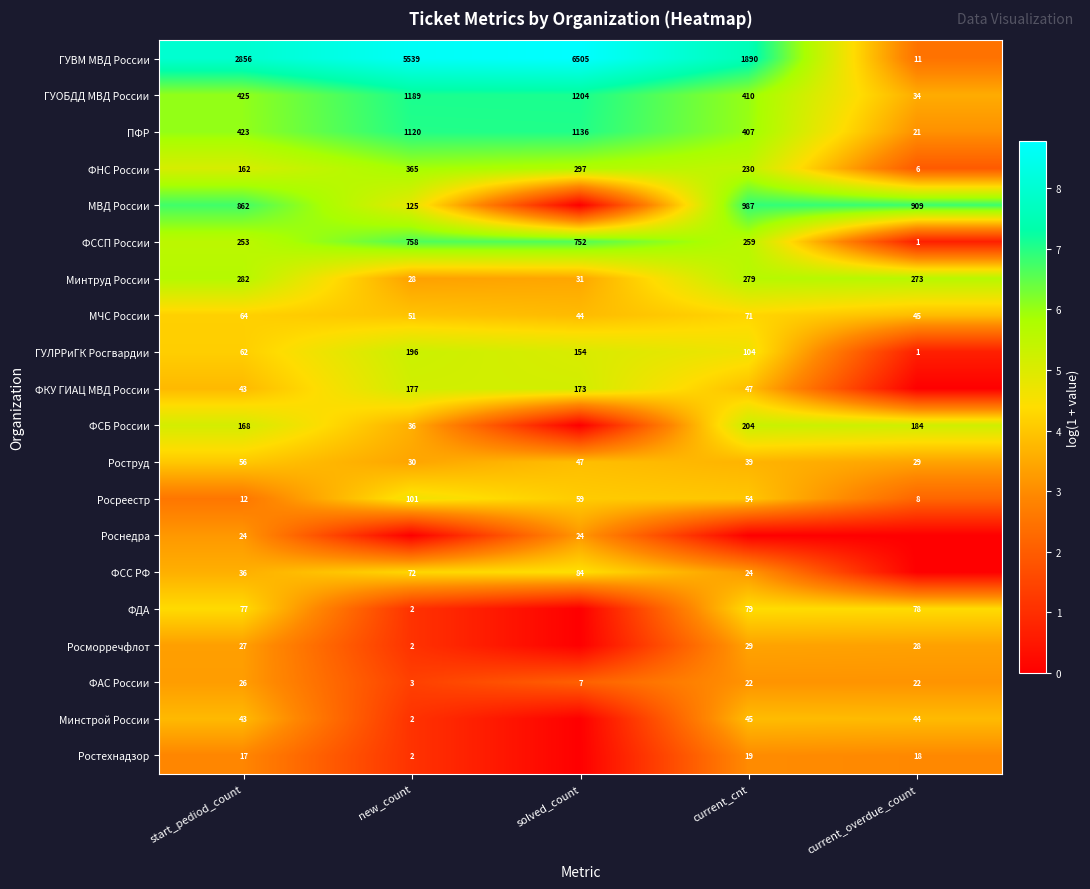

List the labels in order of ГУЛРРиГК Росгвардии value, smallest first.

current_overdue_count, start_pediod_count, current_cnt, solved_count, new_count